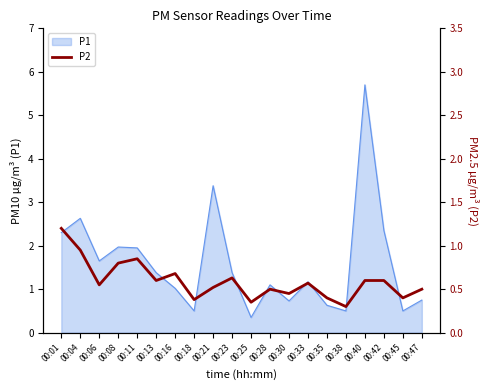

What is the value of the 20th point from the left?

0.5